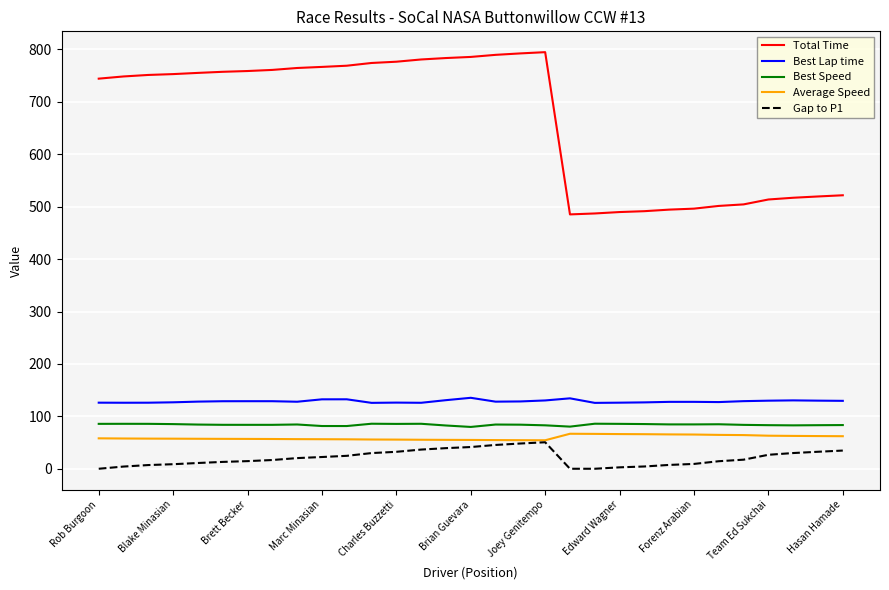

What is the greatest value displayed?

794.8